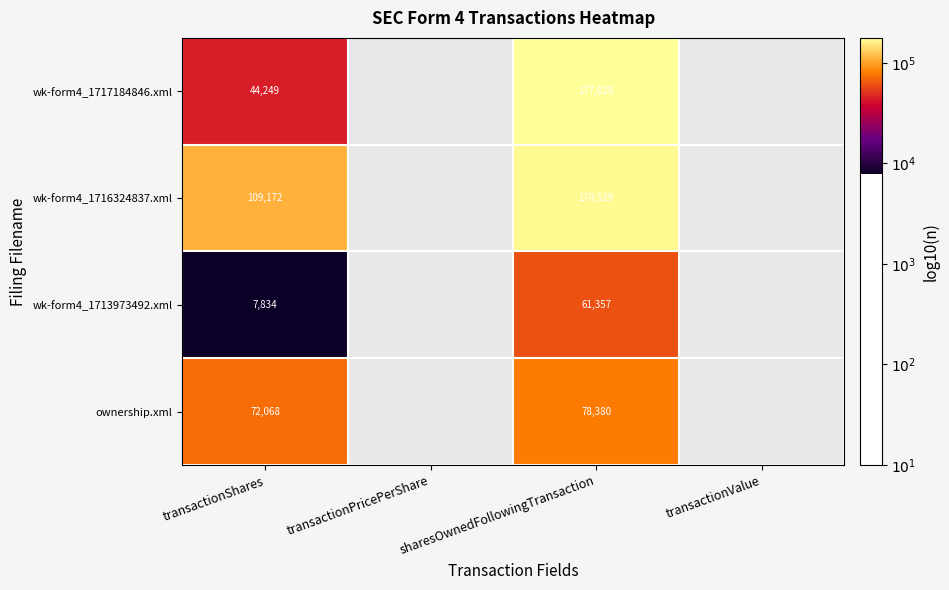

Is the value of wk-form4_1713973492.xml at transactionShares greater than the value of wk-form4_1717184846.xml at sharesOwnedFollowingTransaction?

No